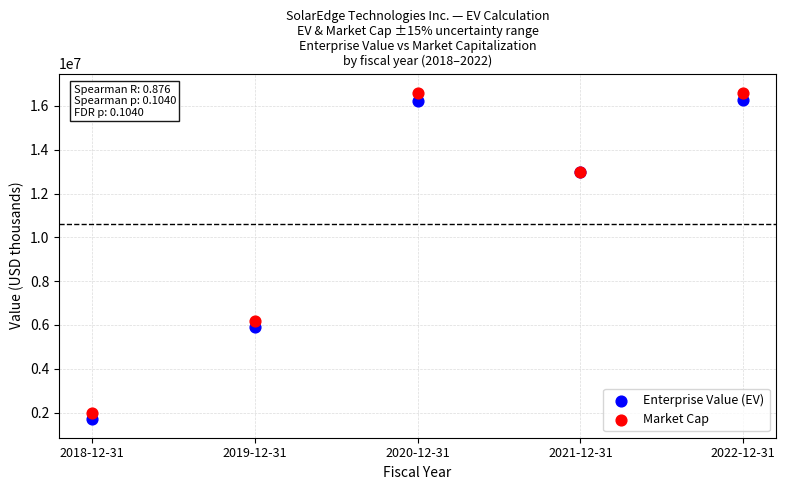

Which series contains the lowest Y value?

Enterprise Value (EV)